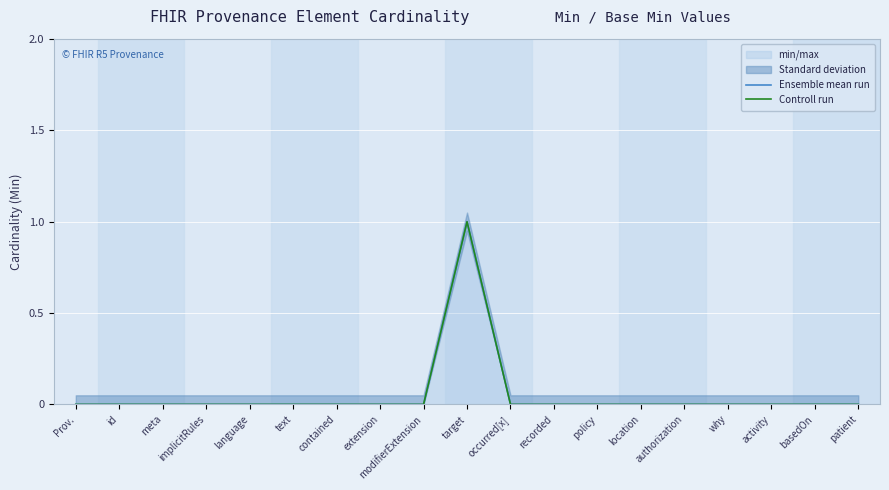

Reading left to right, transcribe all the data shown in this chart.

Ensemble mean run: 0	0	0	0	0	0	0	0	0	1	0	0	0	0	0	0	0	0	0
Controll run: 0	0	0	0	0	0	0	0	0	1	0	0	0	0	0	0	0	0	0